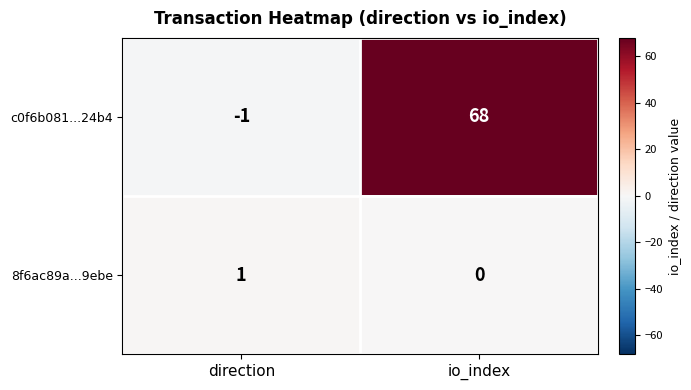

Which series has the largest range (max minus min)?

c0f6b081...24b4